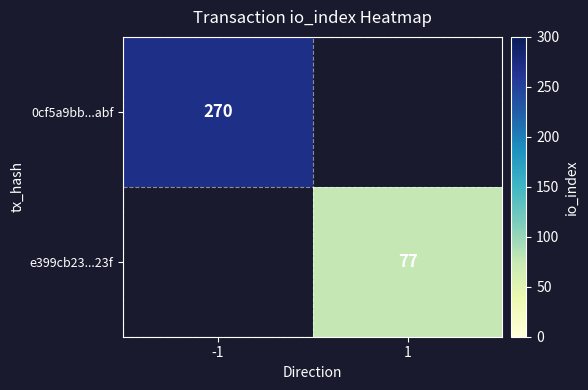

The e399cb23...23f series shows 77 at 1. True or false?

True